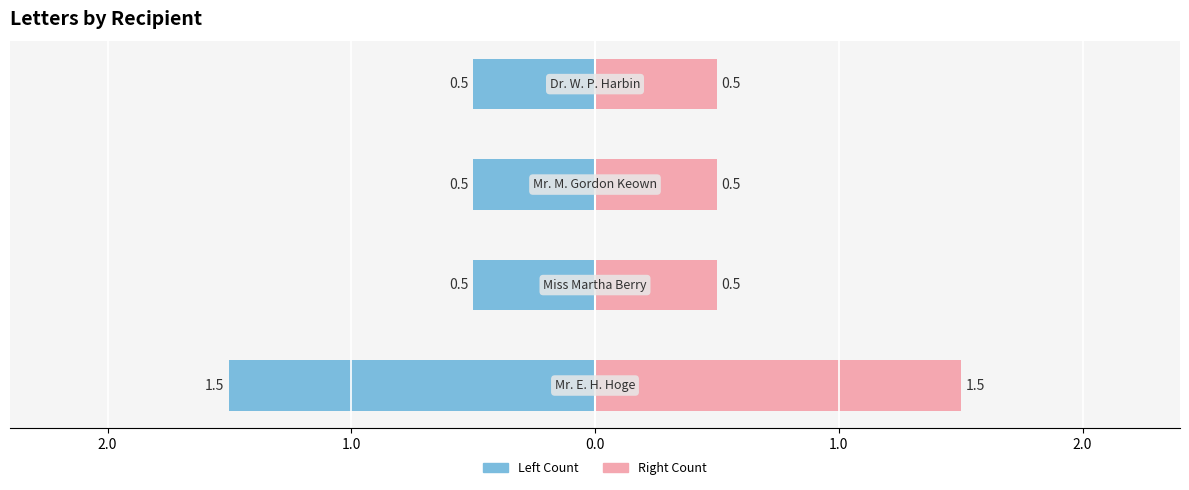

What is the sum of all Right Count values?

3.0